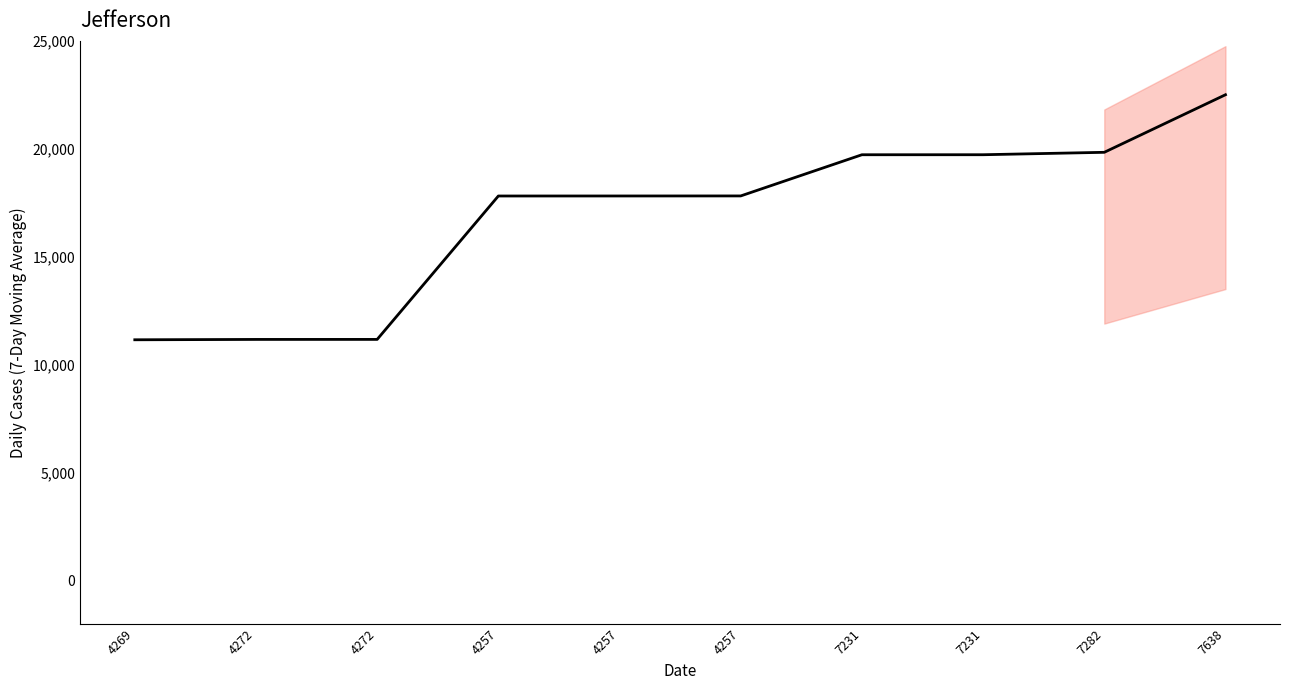

What is the value of the 3rd point from the left?

11169